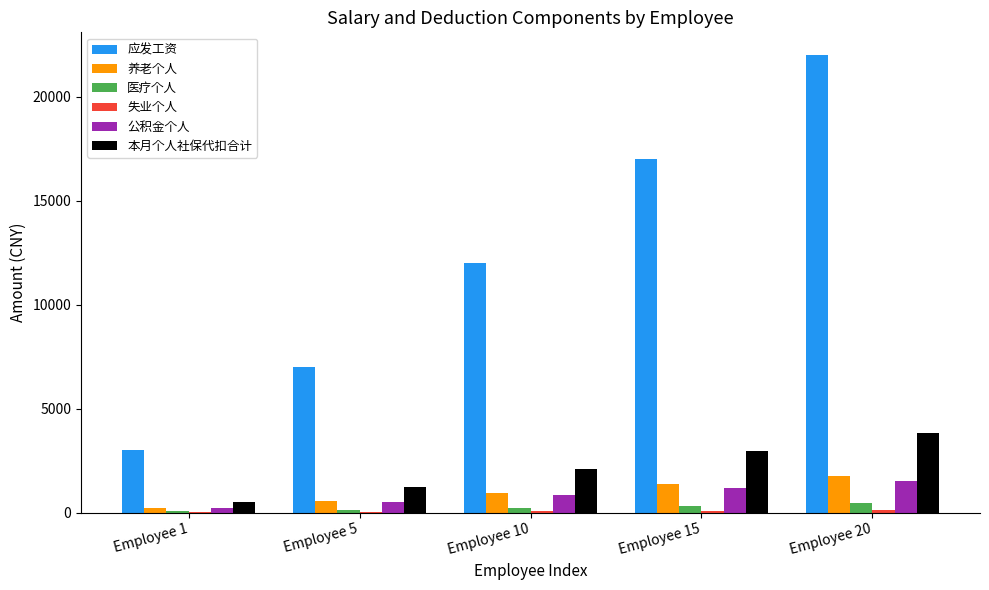

What is the maximum value shown in the chart?

22000